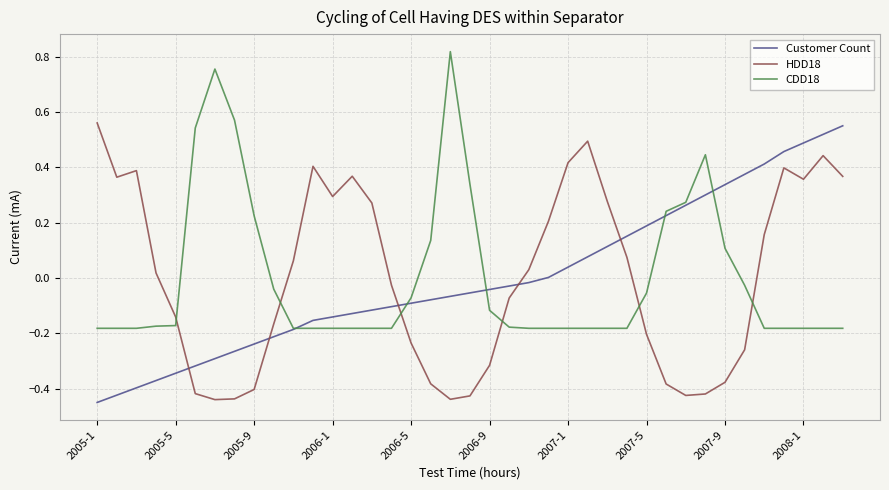

True or false: CDD18 and HDD18 intersect in this chart.

True